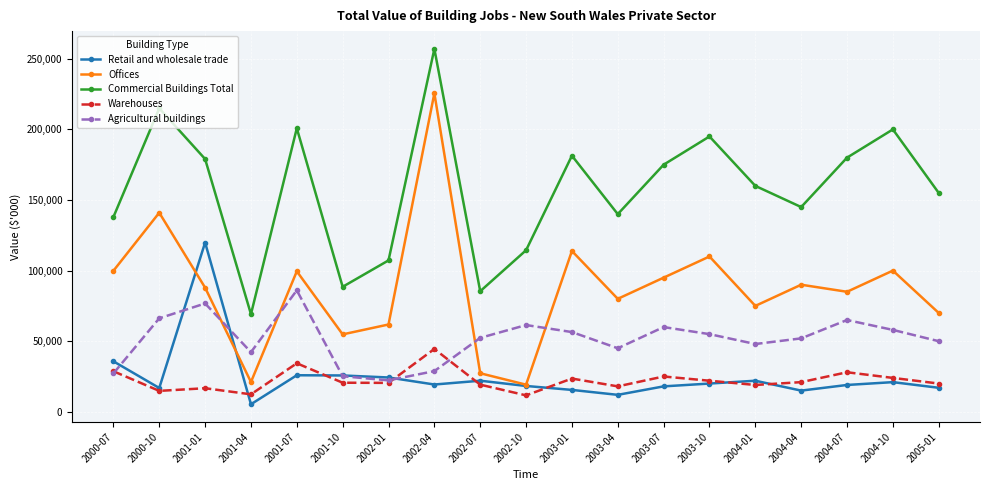

How many interior local valleys does the Commercial Buildings Total series have?

5